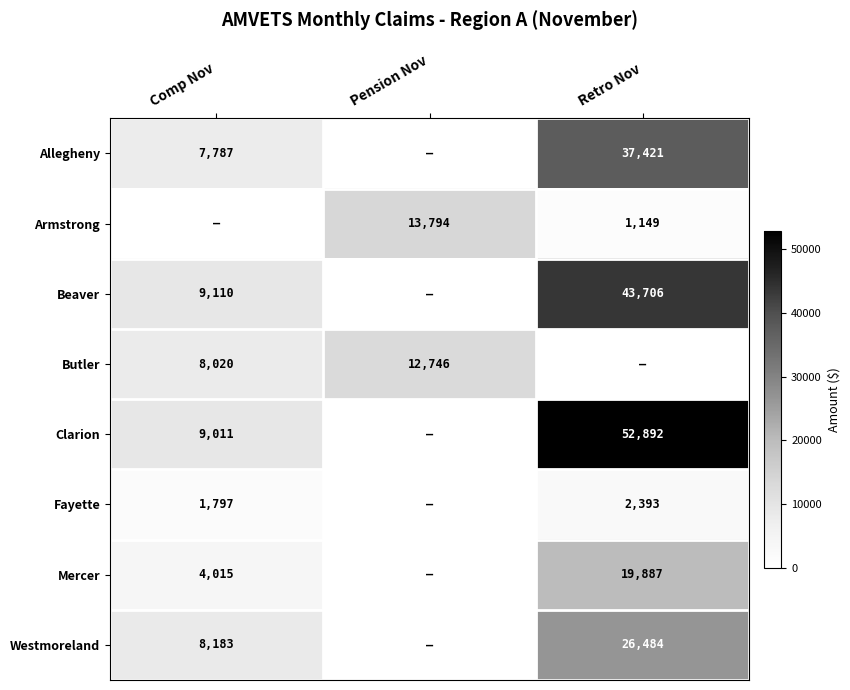

Is it true that Mercer equals 19887 at Retro Nov?

True